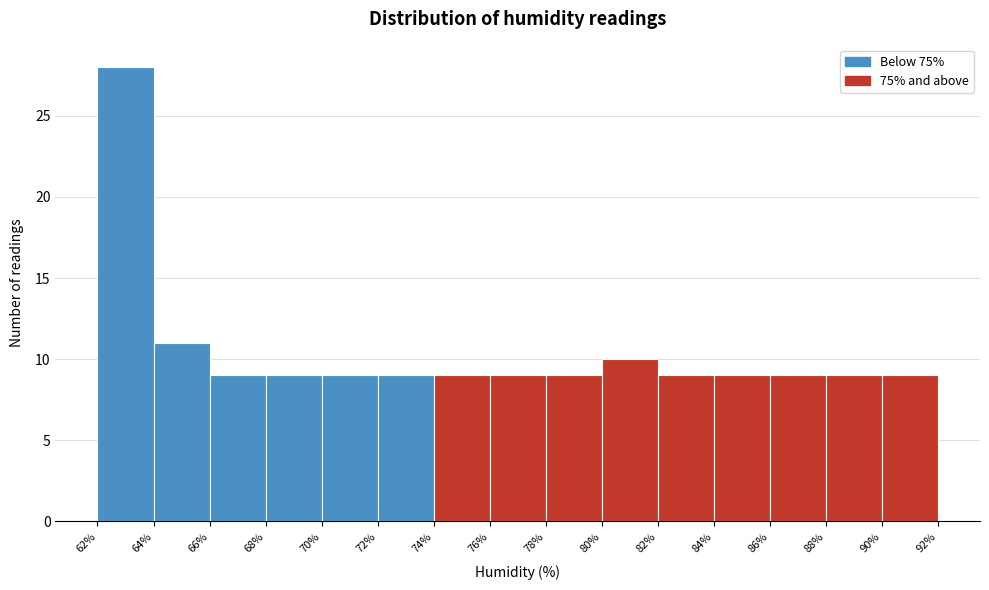

Which range on the x-axis has the tallest bar?

62% to 64%